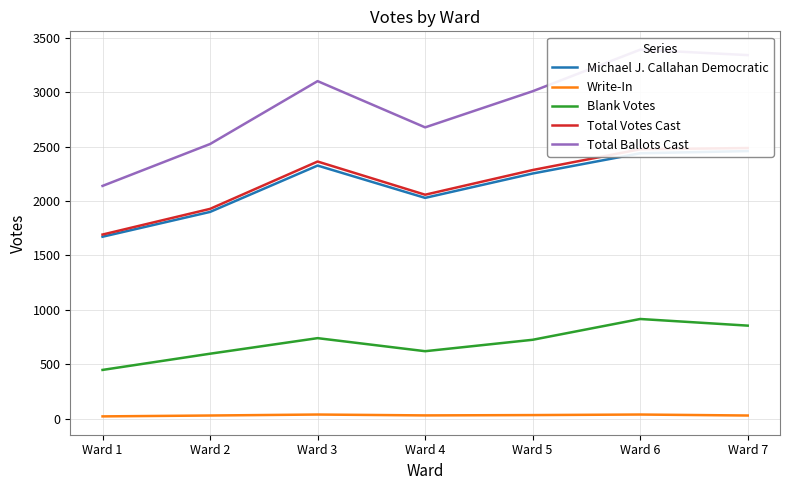

The value of Blank Votes at Ward 6 is 485. True or false?

False